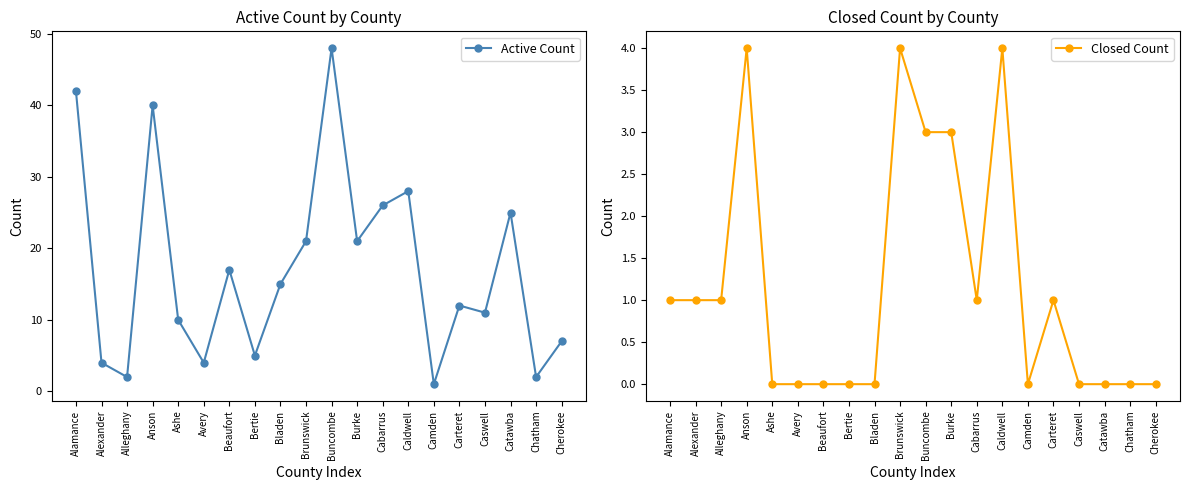

True or false: Closed Count has more than 2 points higher than both neighbors.

True